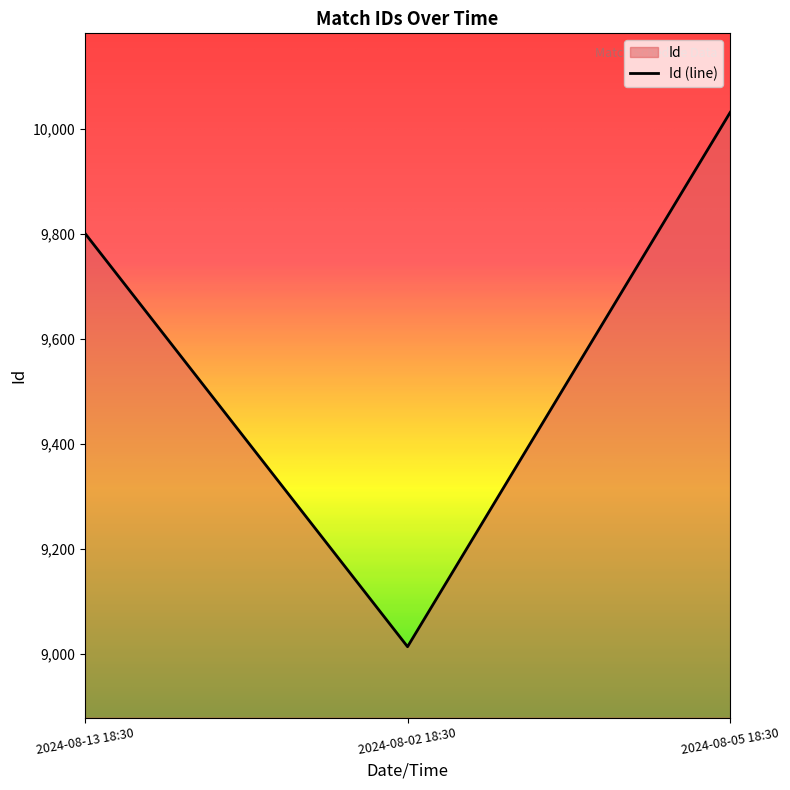

What is the difference between the second highest and minimum values?

787